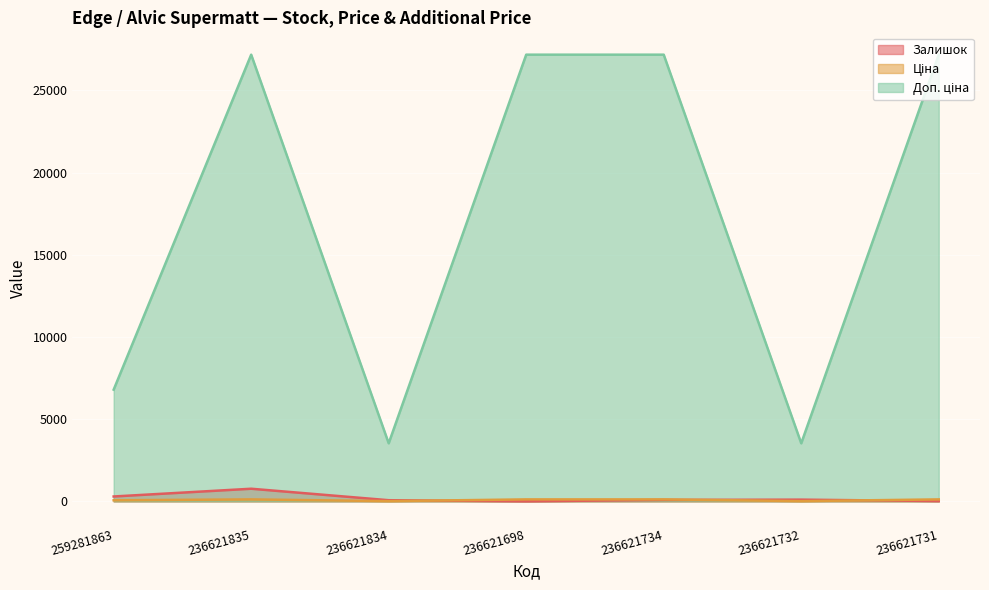

Which category has the lowest value in the Ціна series?

236621834